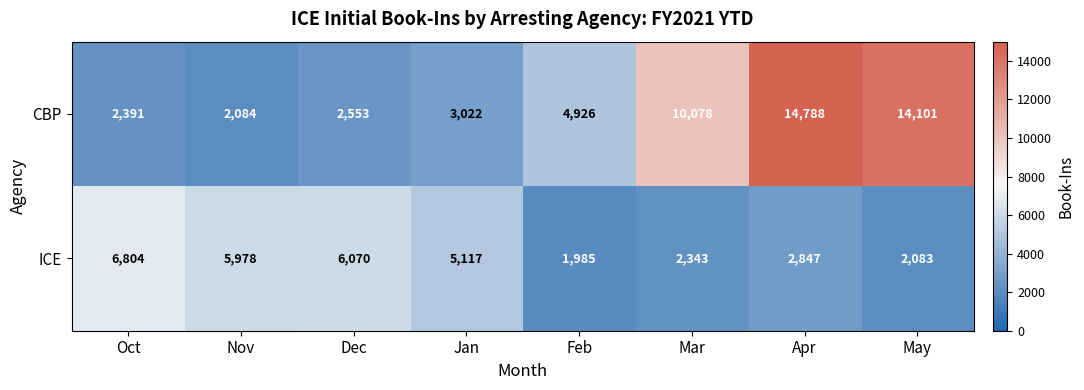

Is it true that ICE equals 5978 at Nov?

True